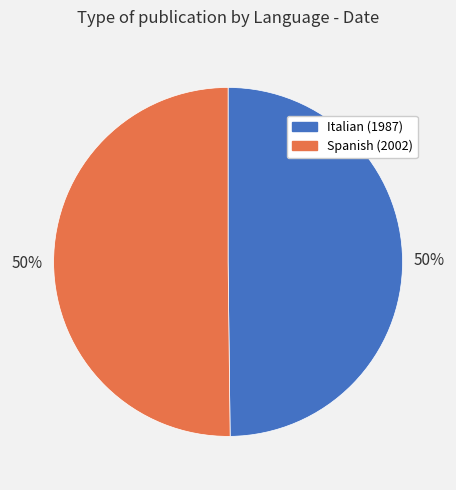

Approximately how many times larger is the value at Italian (1987) compared to Spanish (2002)?

1.0